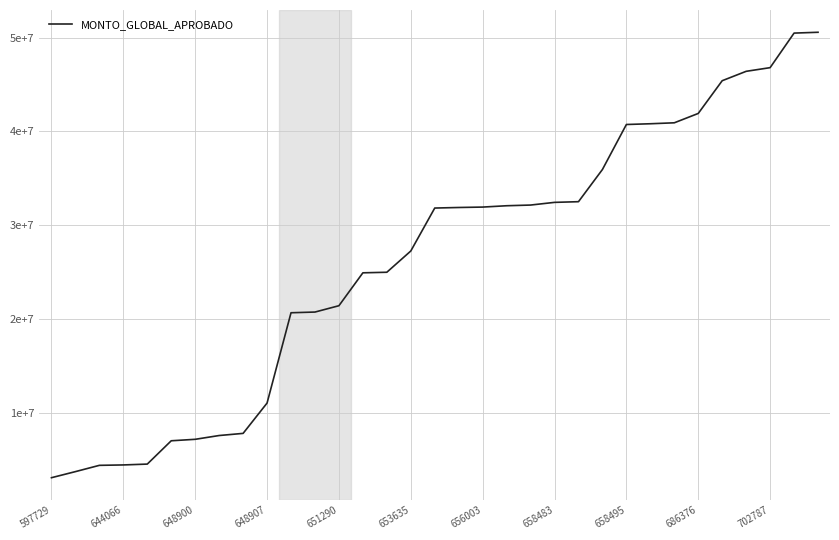

Does the chart display data point markers on the line(s)?

No